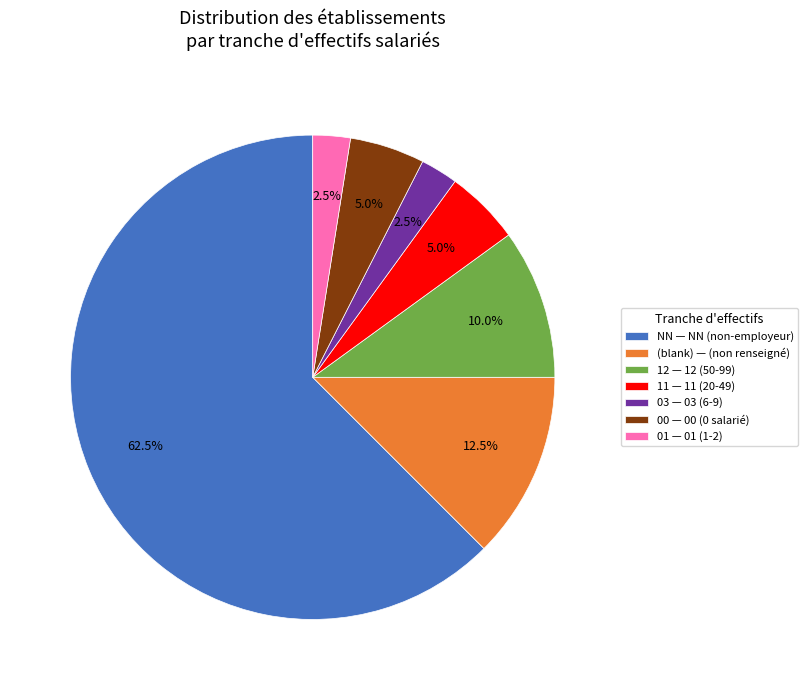

What is the total percentage of 11 — 11 (20-49) and 03 — 03 (6-9)?

7.5%